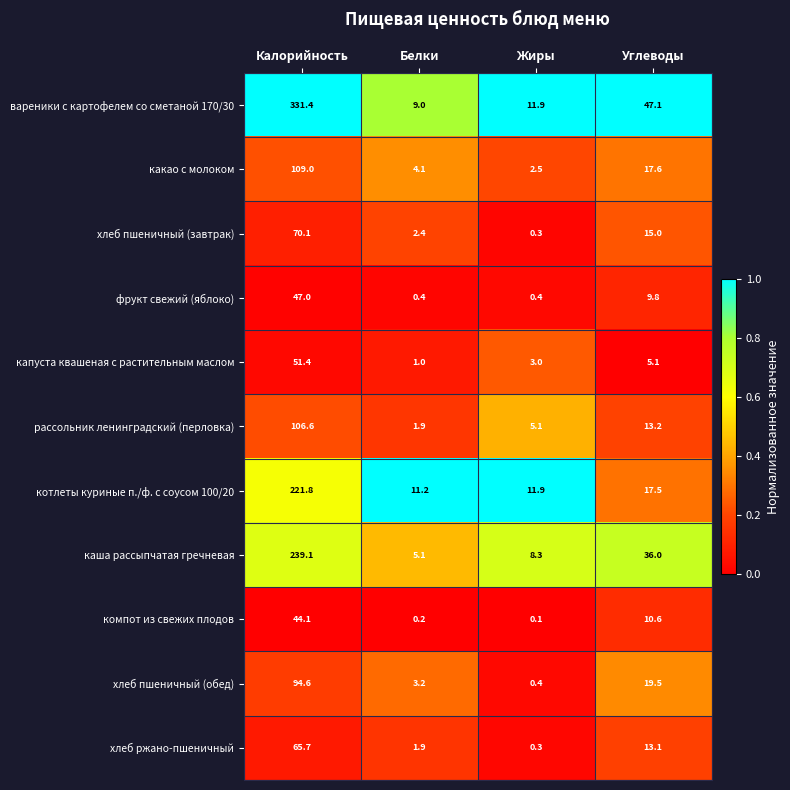

What is the total value across all series at Белки?

40.4